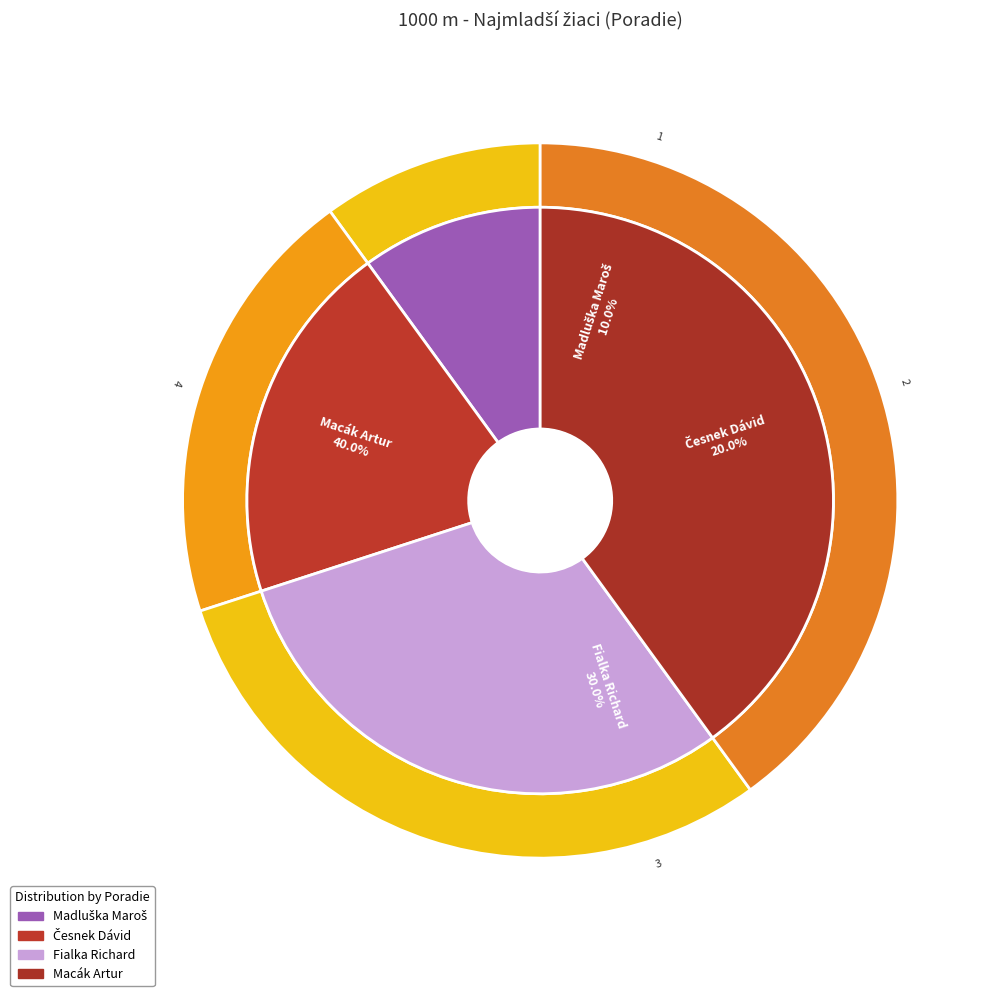

Is there a majority slice in this chart?

No